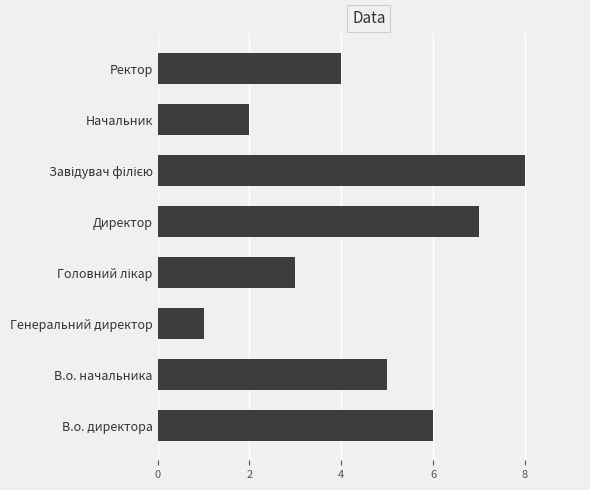

Which label corresponds to the smallest value in the chart?

Генеральний директор